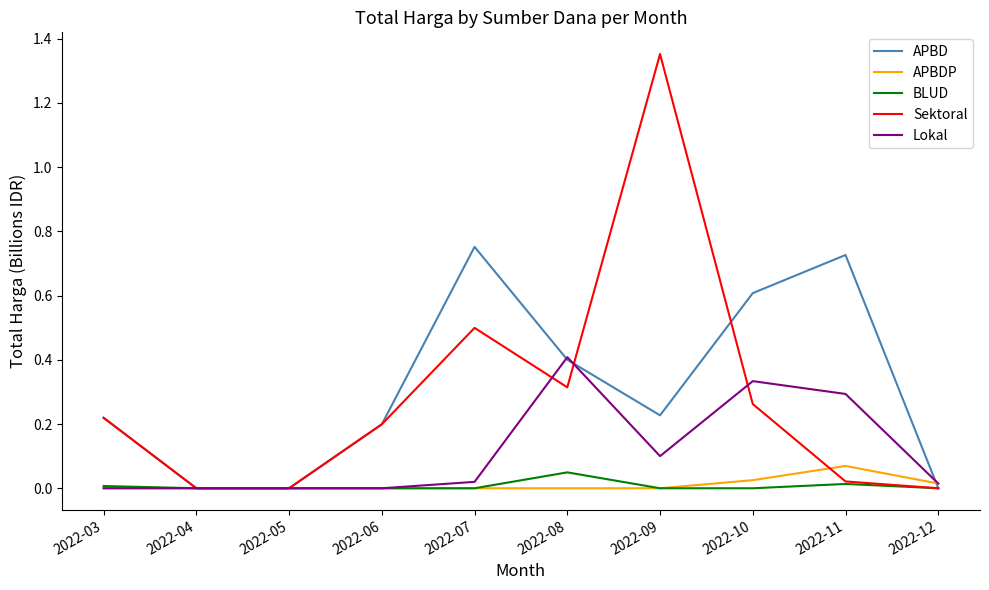

In BLUD, how many points are higher than both neighbors (excluding endpoints)?

2